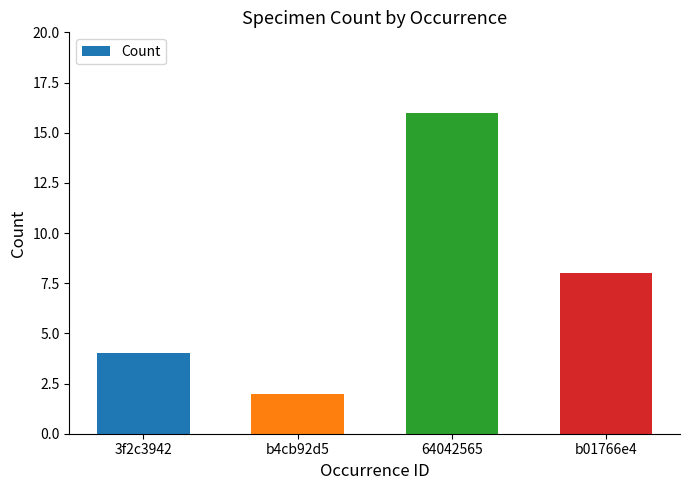

The chart shows a value of 2 at 3f2c3942. True or false?

False